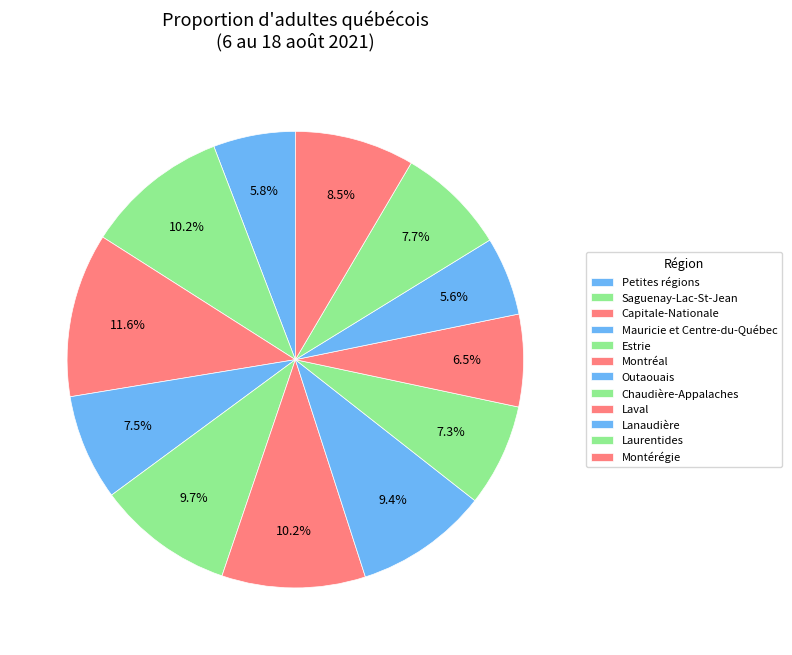

To the nearest percent, what is the average slice percentage?

8%